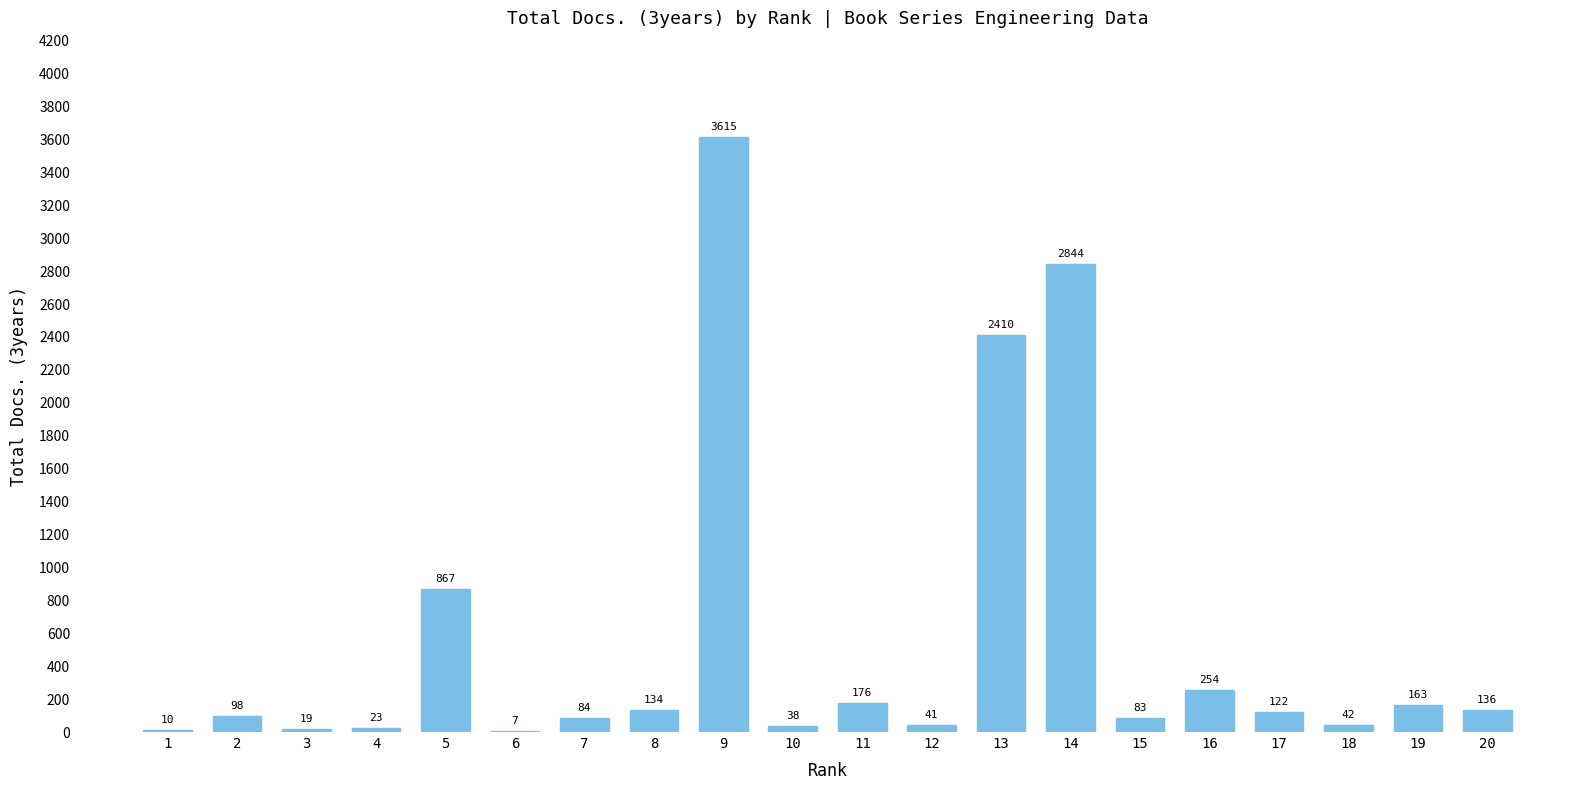

How many distinct data groups are displayed?

1